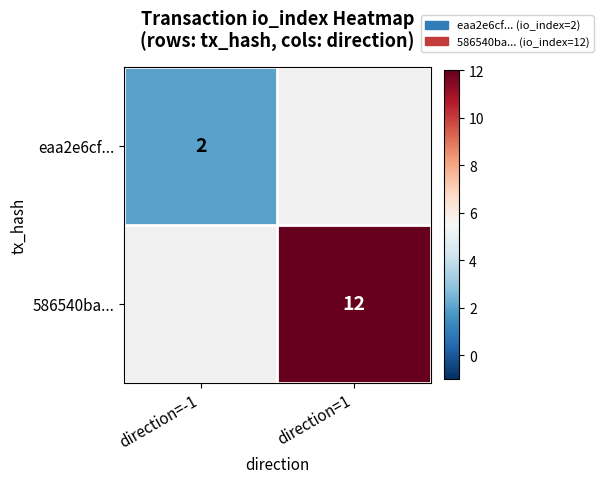

What is the maximum value shown in the chart?

12.0